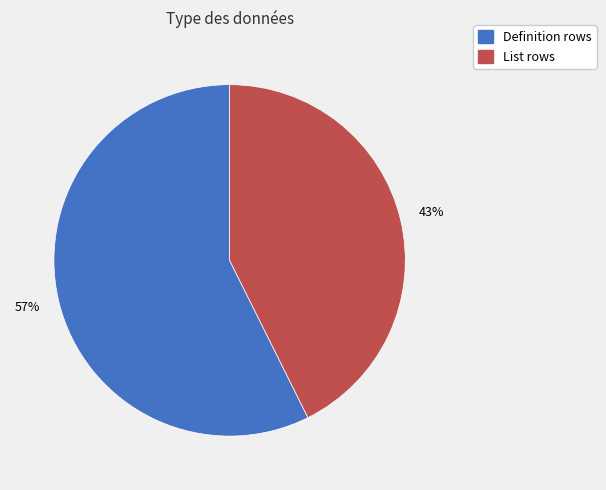

To the nearest percent, what percentage of the pie is Definition rows?

57%